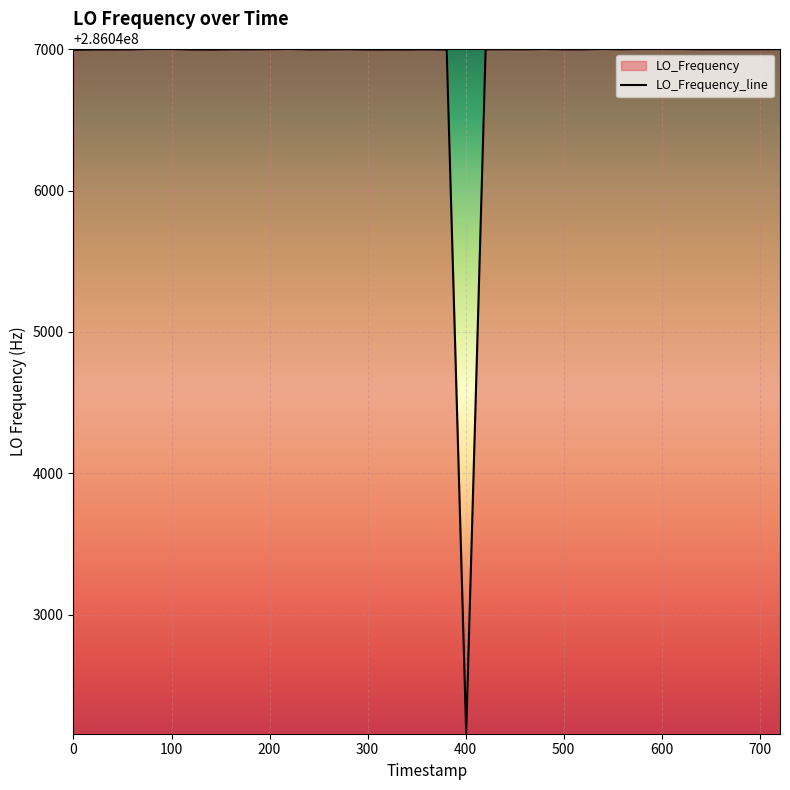

What is the minimum value shown in the chart?

286042159.8